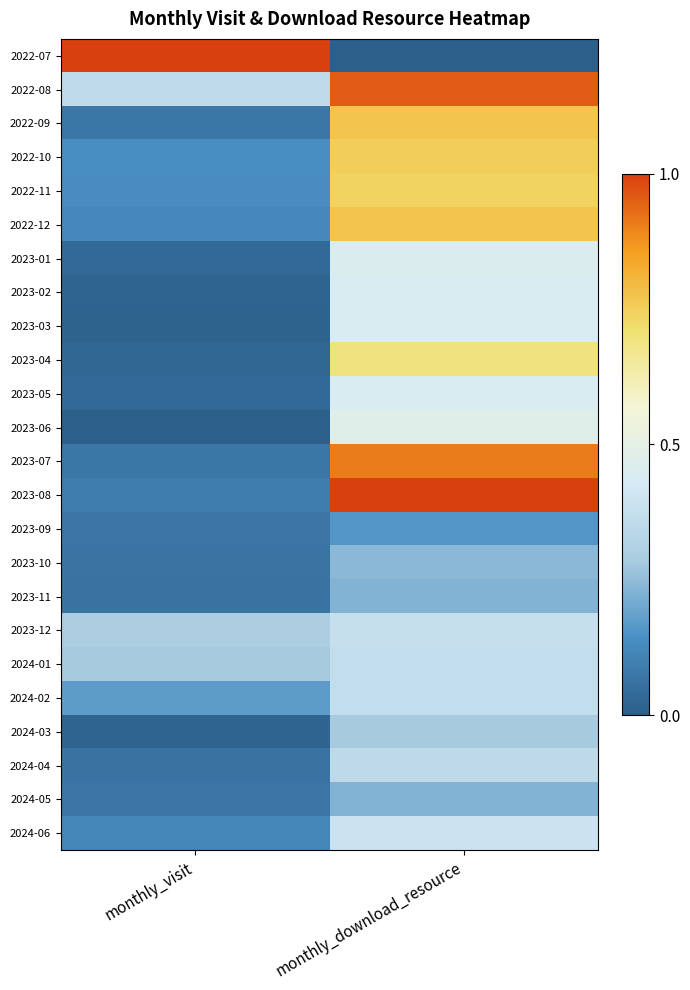

Which category has the lowest value across all series?

monthly_download_resource